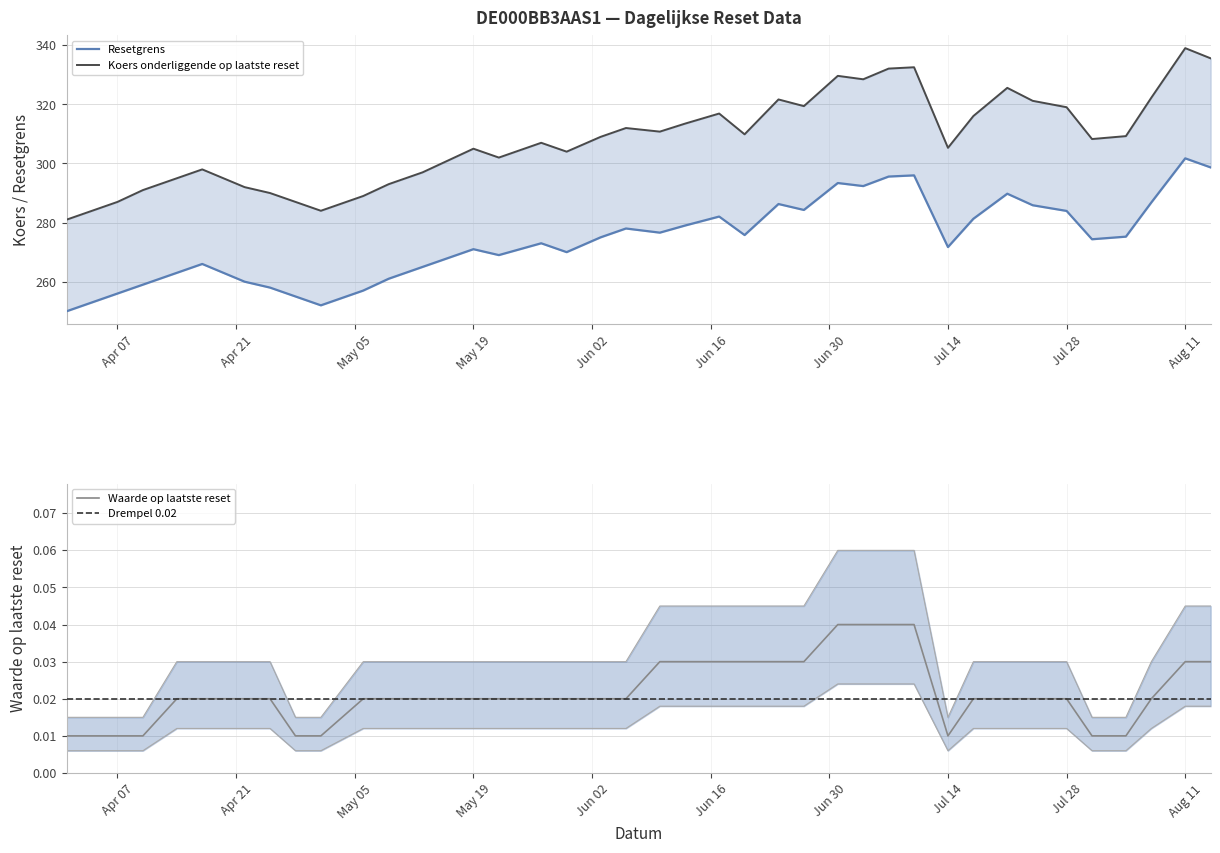

What is the sum of all Koers onderliggende op laatste reset values?

12324.5